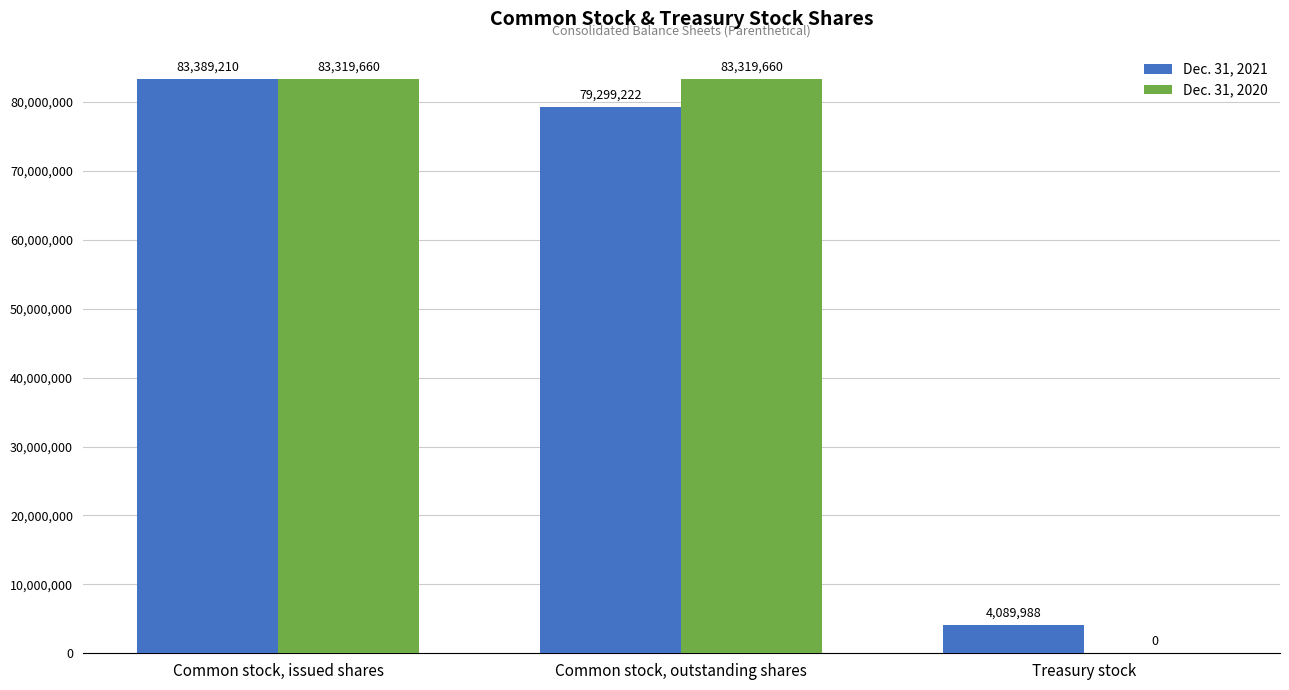

How many groups of bars are there?

3